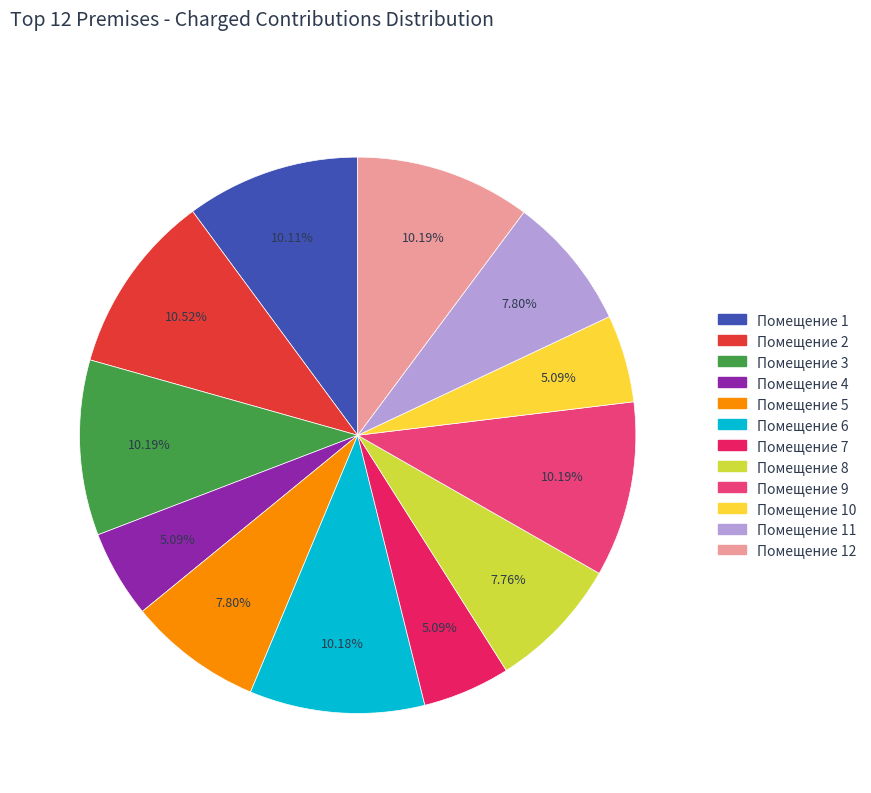

Count the number of slices in the pie.

12